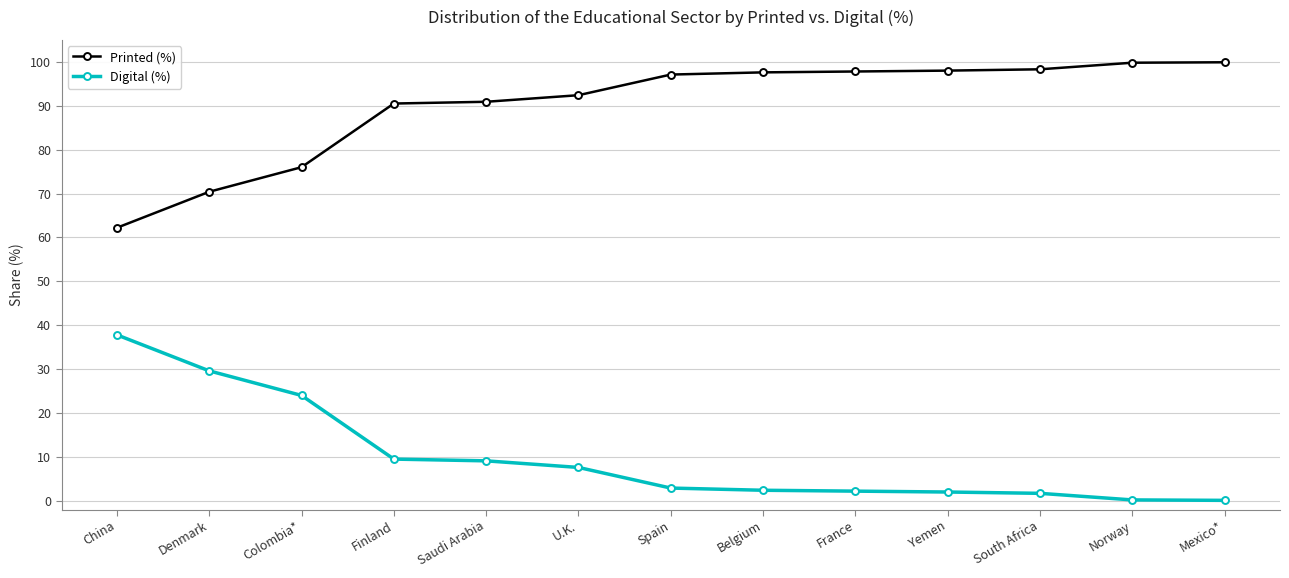

Rank the series by their maximum value, from lowest to highest.

Digital (%), Printed (%)